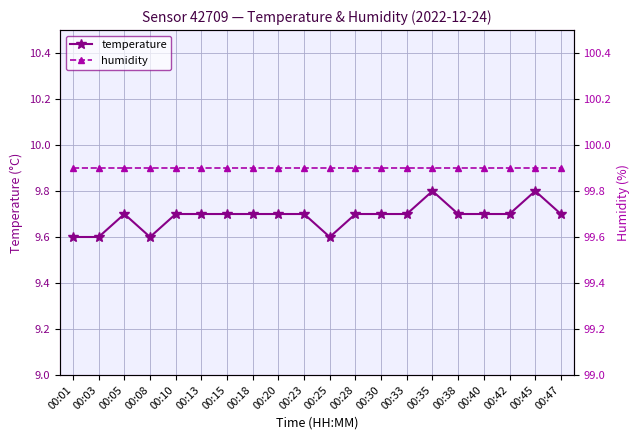

At how many categories does at least one series exceed 13?

20